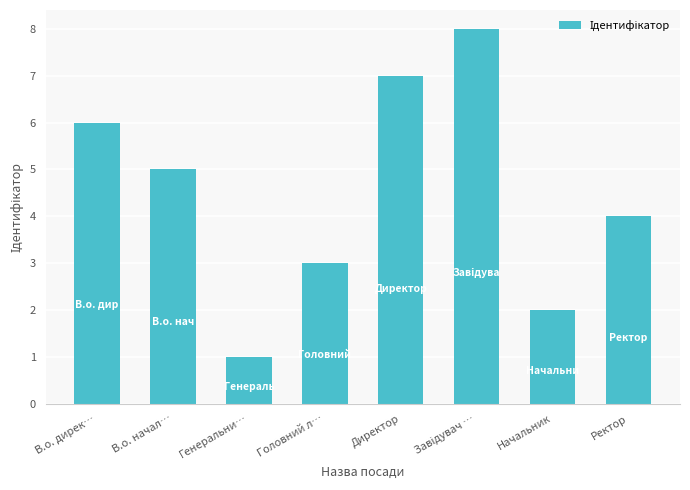

What is the minimum value shown in the chart?

1